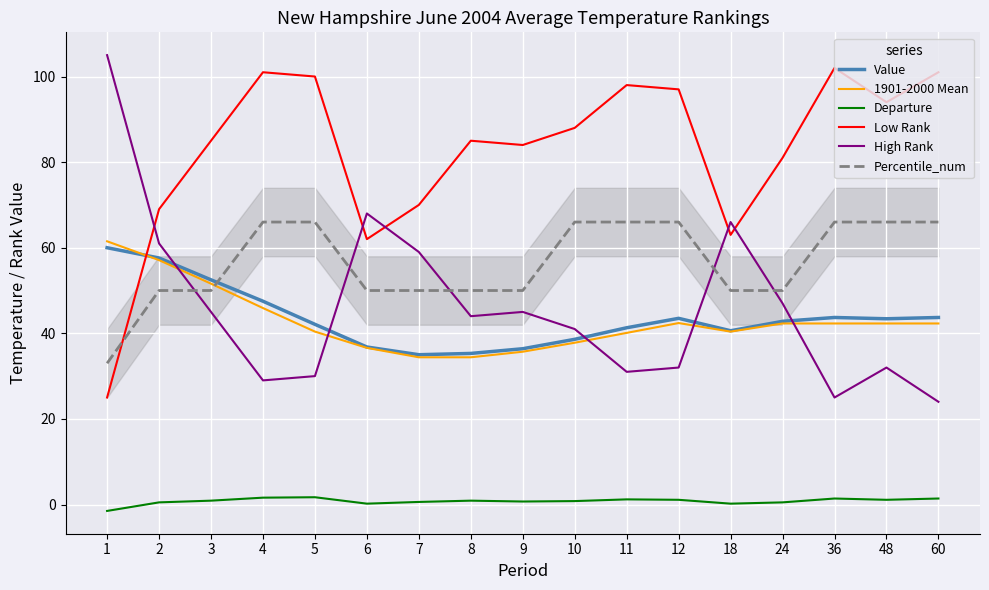

Is it true that Low Rank equals 41.6 at 1?

False